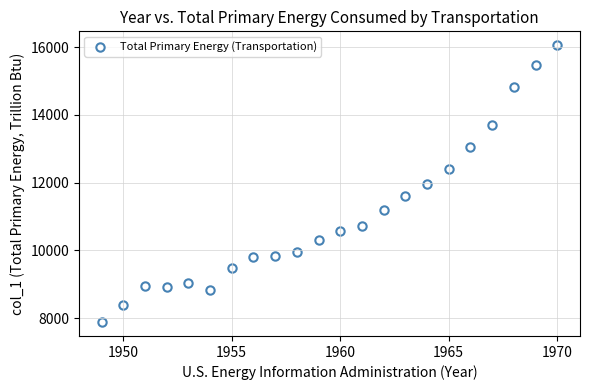

What is the range of X values (max minus min)?

21.0